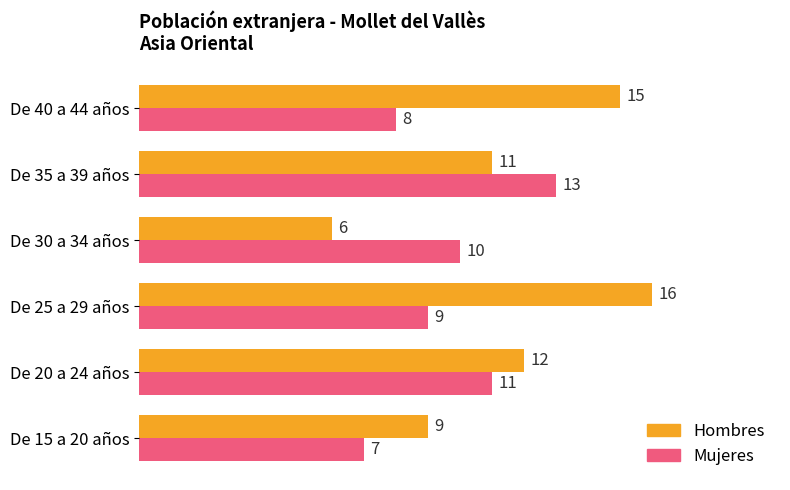

Which series has the widest spread of values?

Hombres